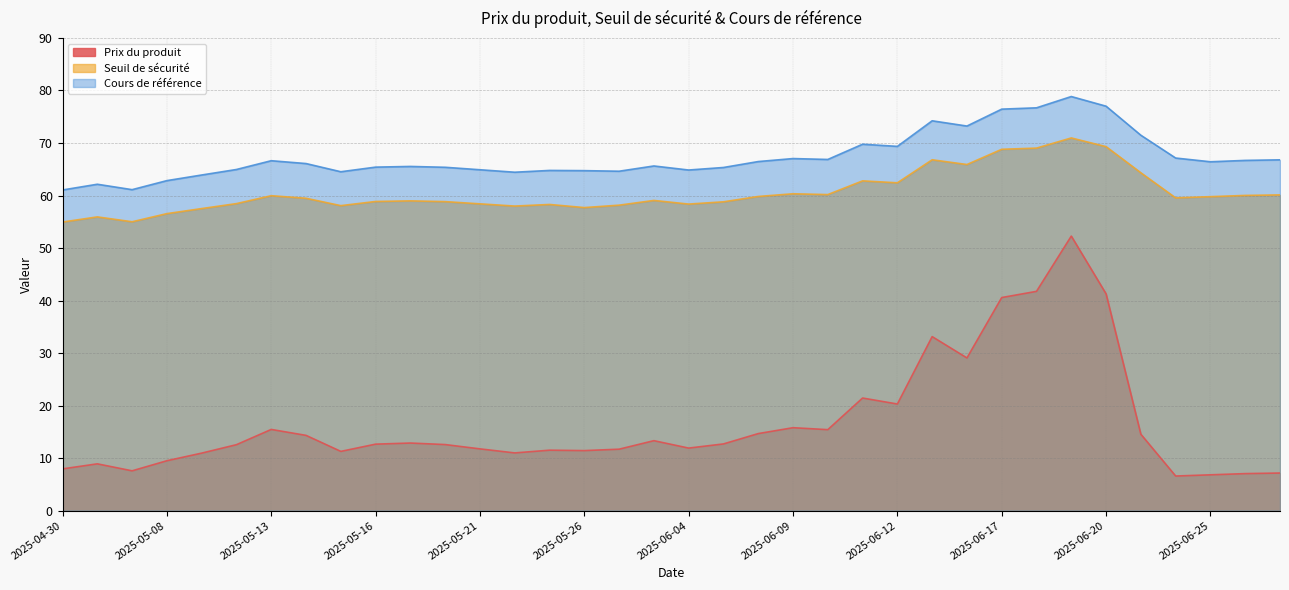

Is it true that Seuil de sécurité equals 62.4 at 2025-06-12?

True